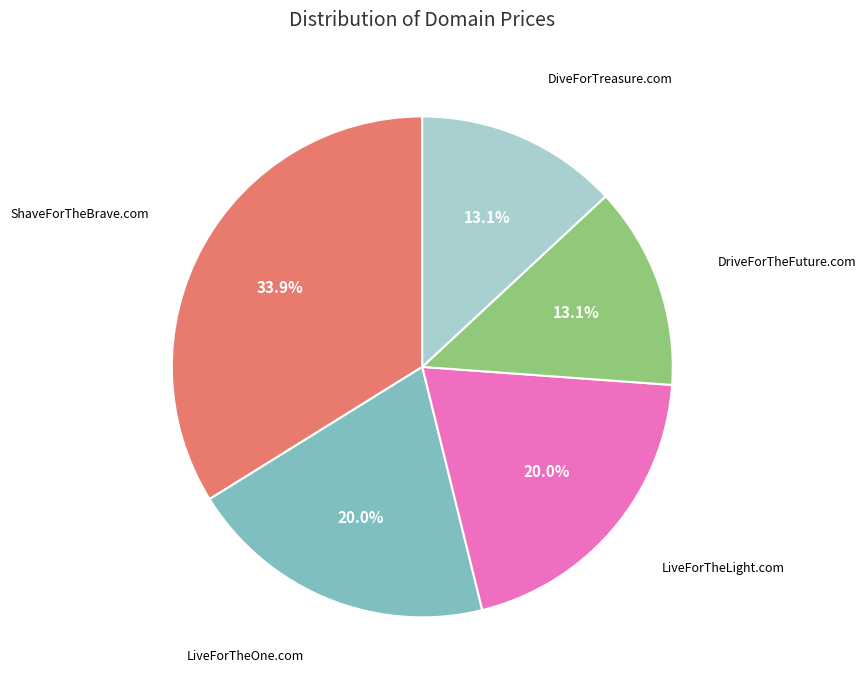

Count the number of slices in the pie.

5